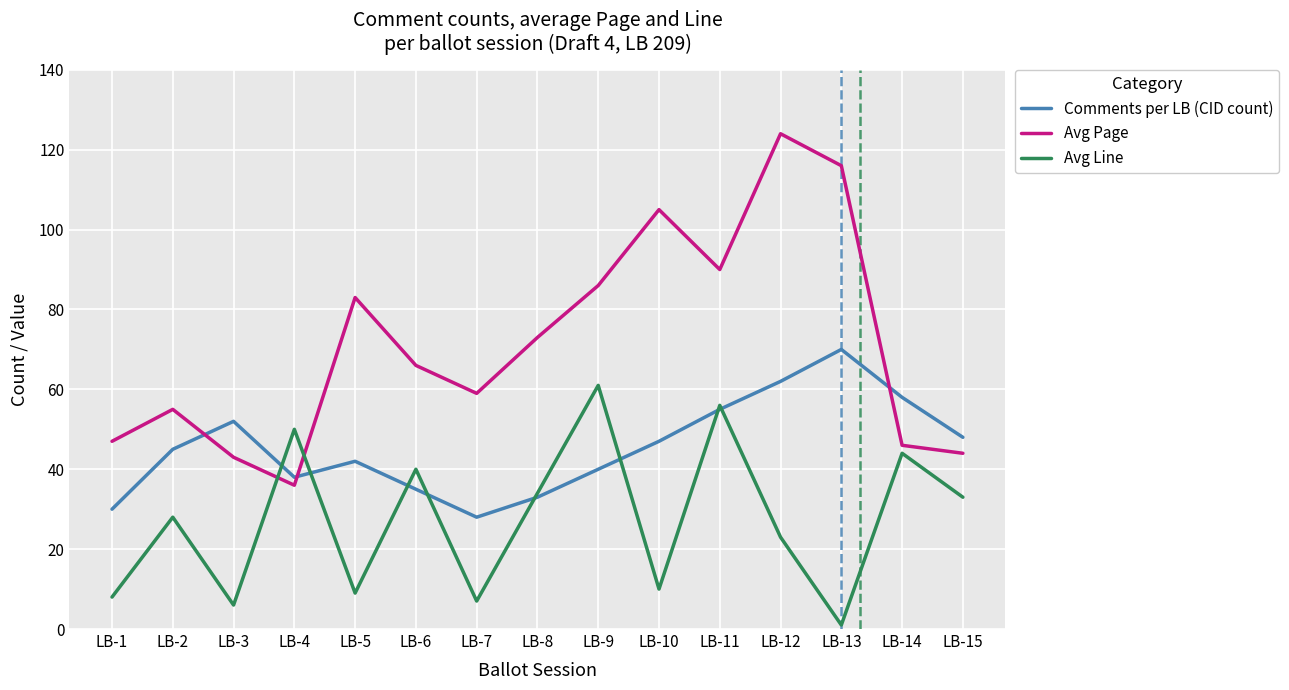

What is the spread (max minus min) of values at LB-15?

15